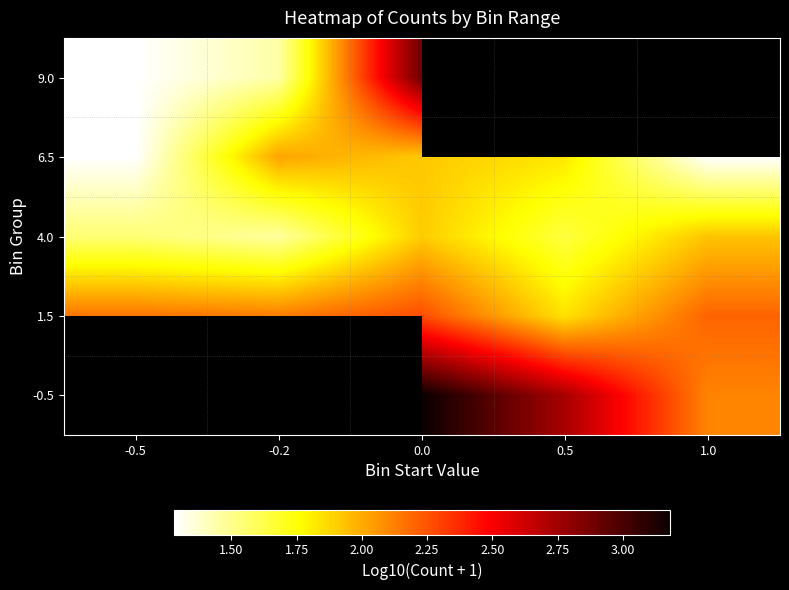

Is it true that 1.5 equals 2.3 at 0.0?

True